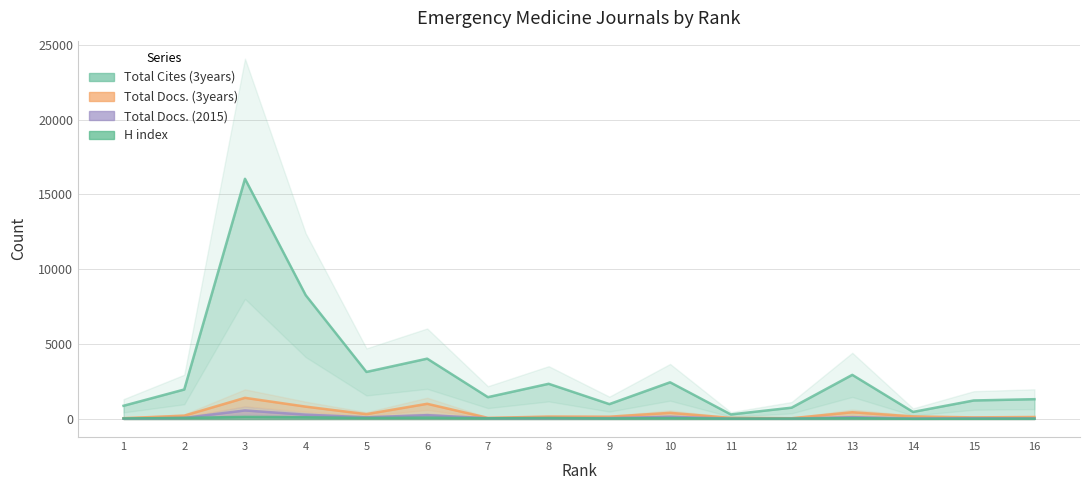

True or false: Total Docs. (3years) and Total Docs. (2015) intersect in this chart.

False